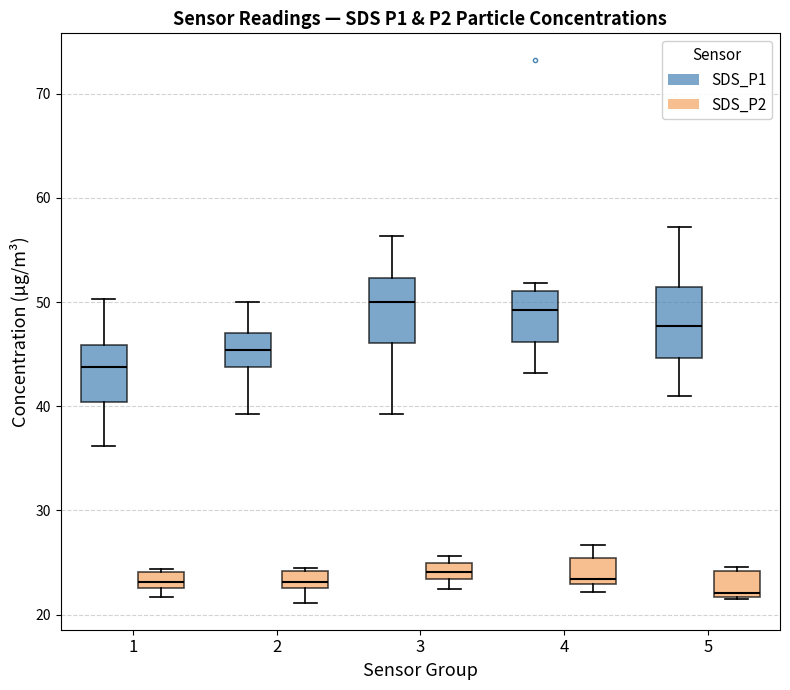

Reading left to right, transcribe this box plot: for each box, give where its median line is, the range the box spans, and where its two whiskers end, as read against the y-axis. The values are not printed on the chart, so give them approximately, as read against the axis.

1 (SDS_P1): median 44, box 40 to 46, whiskers 36 to 50
1 (SDS_P2): median 23 (inside the box), box 23 to 24, whiskers 22 to 24 (just above the box's upper edge)
2 (SDS_P1): median 45, box 44 to 47, whiskers 39 to 50
2 (SDS_P2): median 23 (inside the box), box 23 to 24, whiskers 21 to 25
3 (SDS_P1): median 50, box 46 to 52, whiskers 39 to 56
3 (SDS_P2): median 24, box 23 to 25, whiskers 22 to 26
4 (SDS_P1): median 49, box 46 to 51, whiskers 43 to 52
4 (SDS_P2): median 23 (just above the box's lower edge), box 23 to 25, whiskers 22 to 27
5 (SDS_P1): median 48, box 45 to 51, whiskers 41 to 57
5 (SDS_P2): median 22 (just above the box's lower edge), box 22 to 24, whiskers 21 to 25